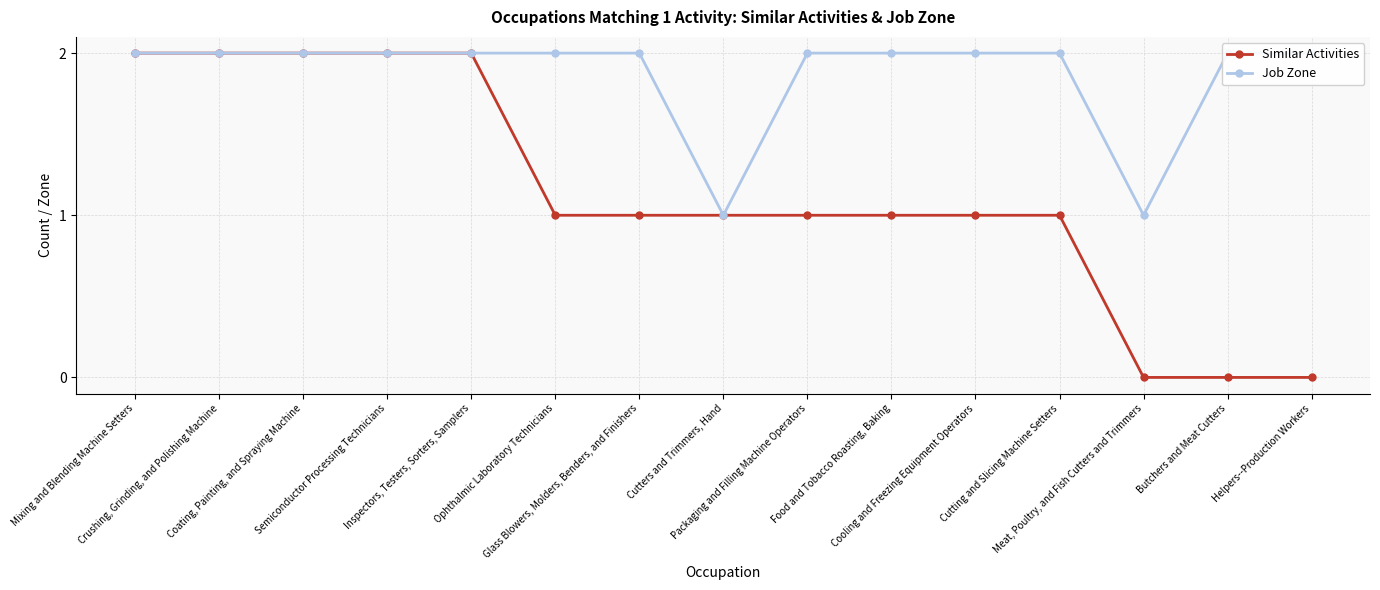

Is the value of Similar Activities at Inspectors, Testers, Sorters, Samplers greater than the value of Job Zone at Crushing, Grinding, and Polishing Machine?

No